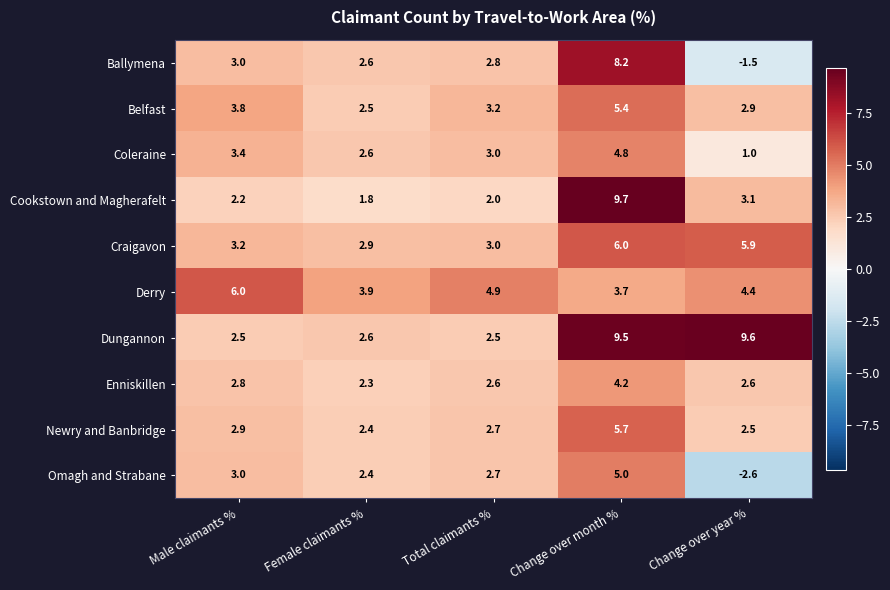

At which label is Craigavon closest to 4?

Male claimants %